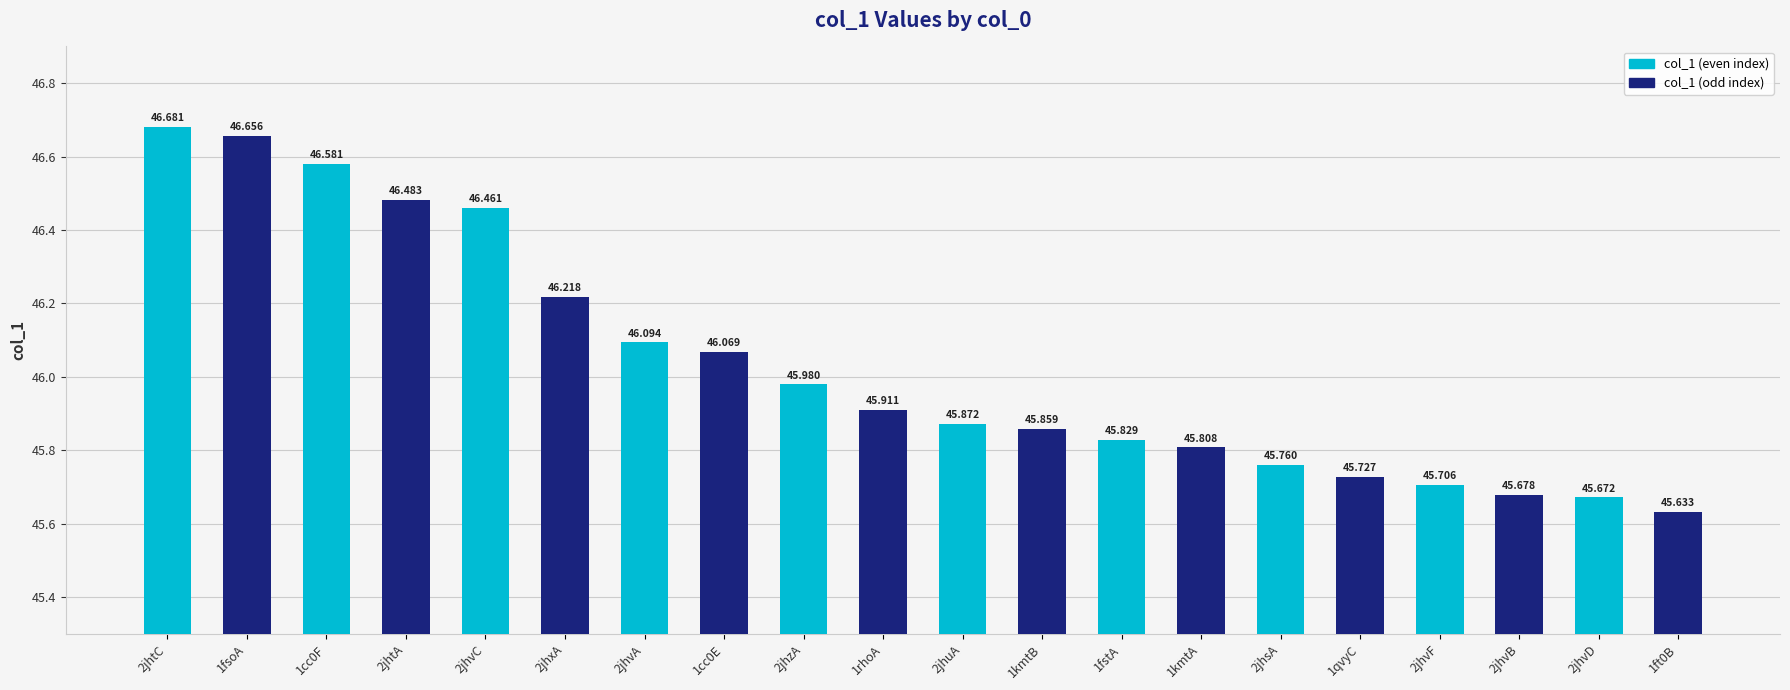

Which has a higher value, 1qvyC or 1cc0F?

1cc0F